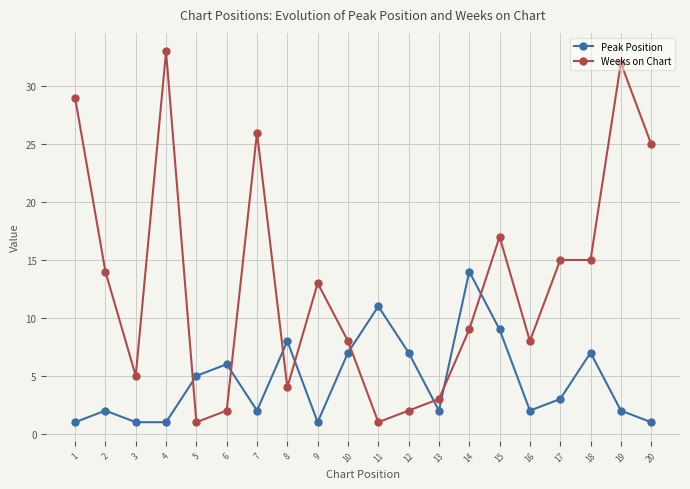

Where is the first local minimum for Weeks on Chart?

3